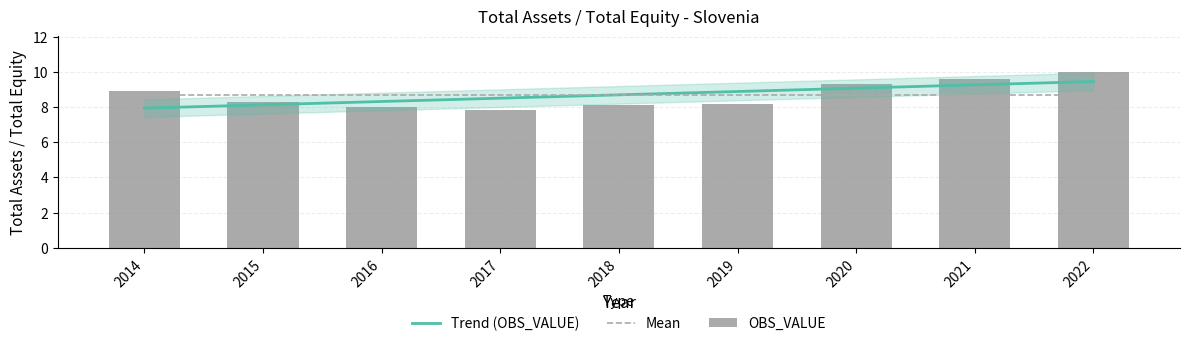

How many data points are less than 8?

1